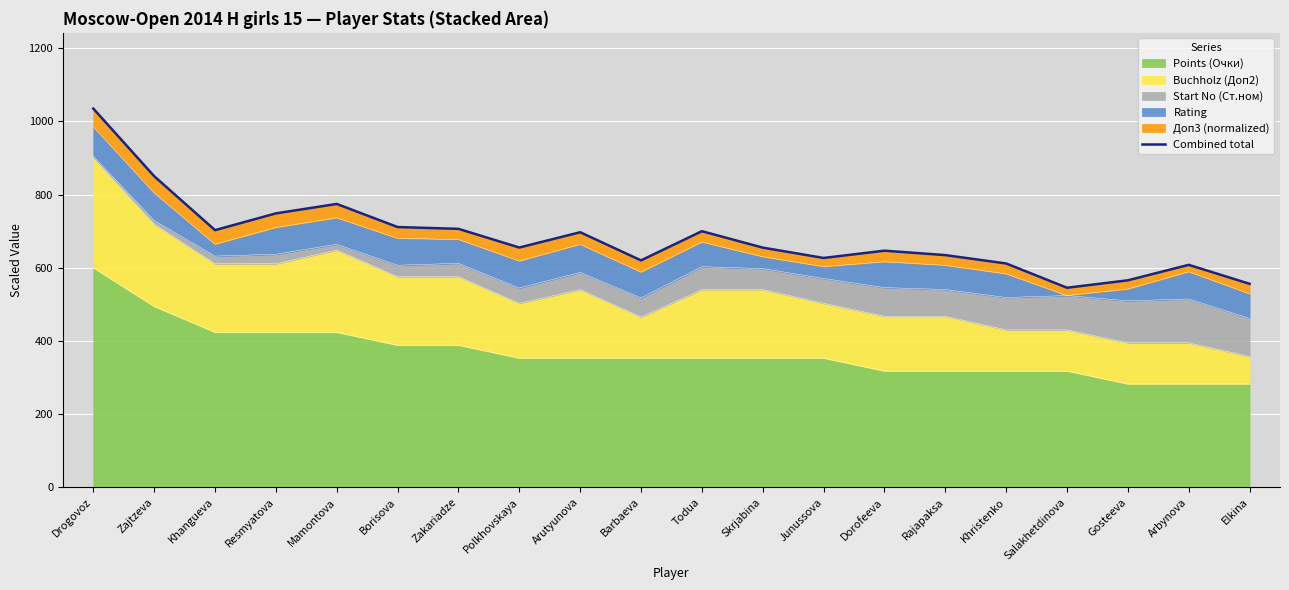

How many interior local peaks (higher than both neighbors) does the data have?

5